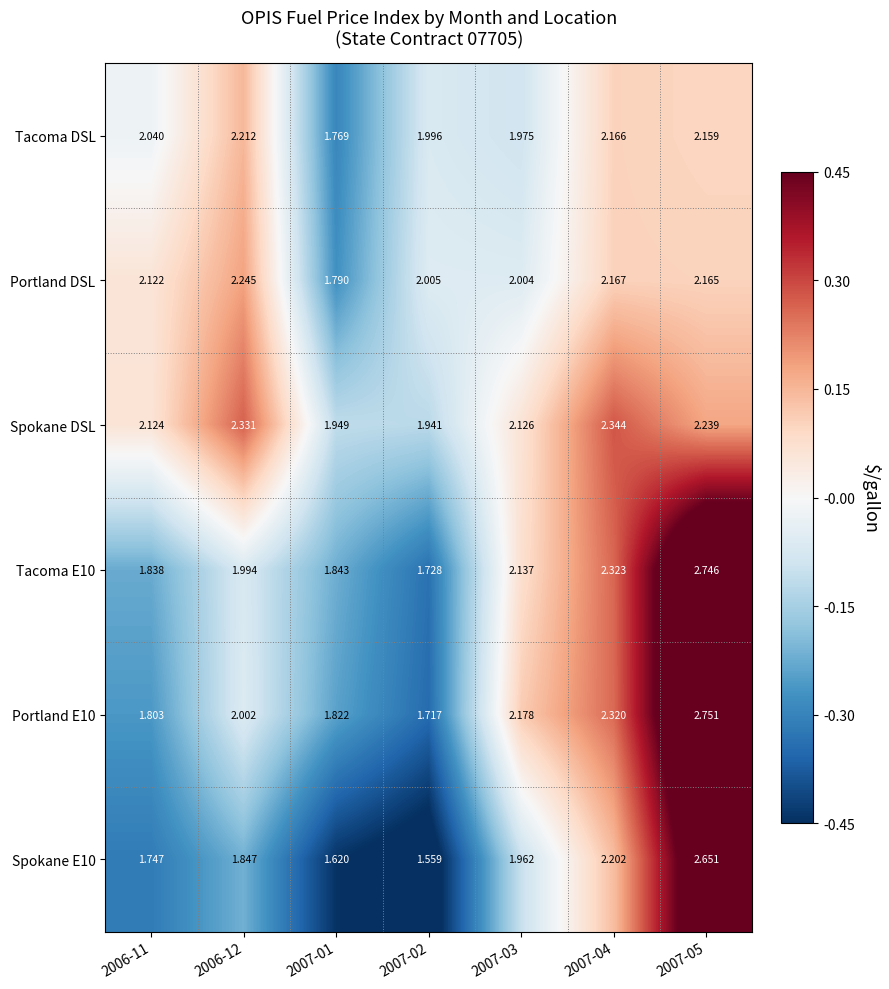

Which series has the largest total across all categories?

Spokane DSL